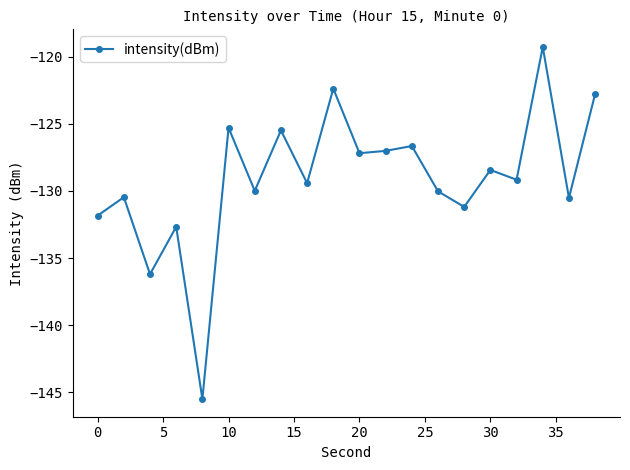

What is the smallest value displayed?

-145.5